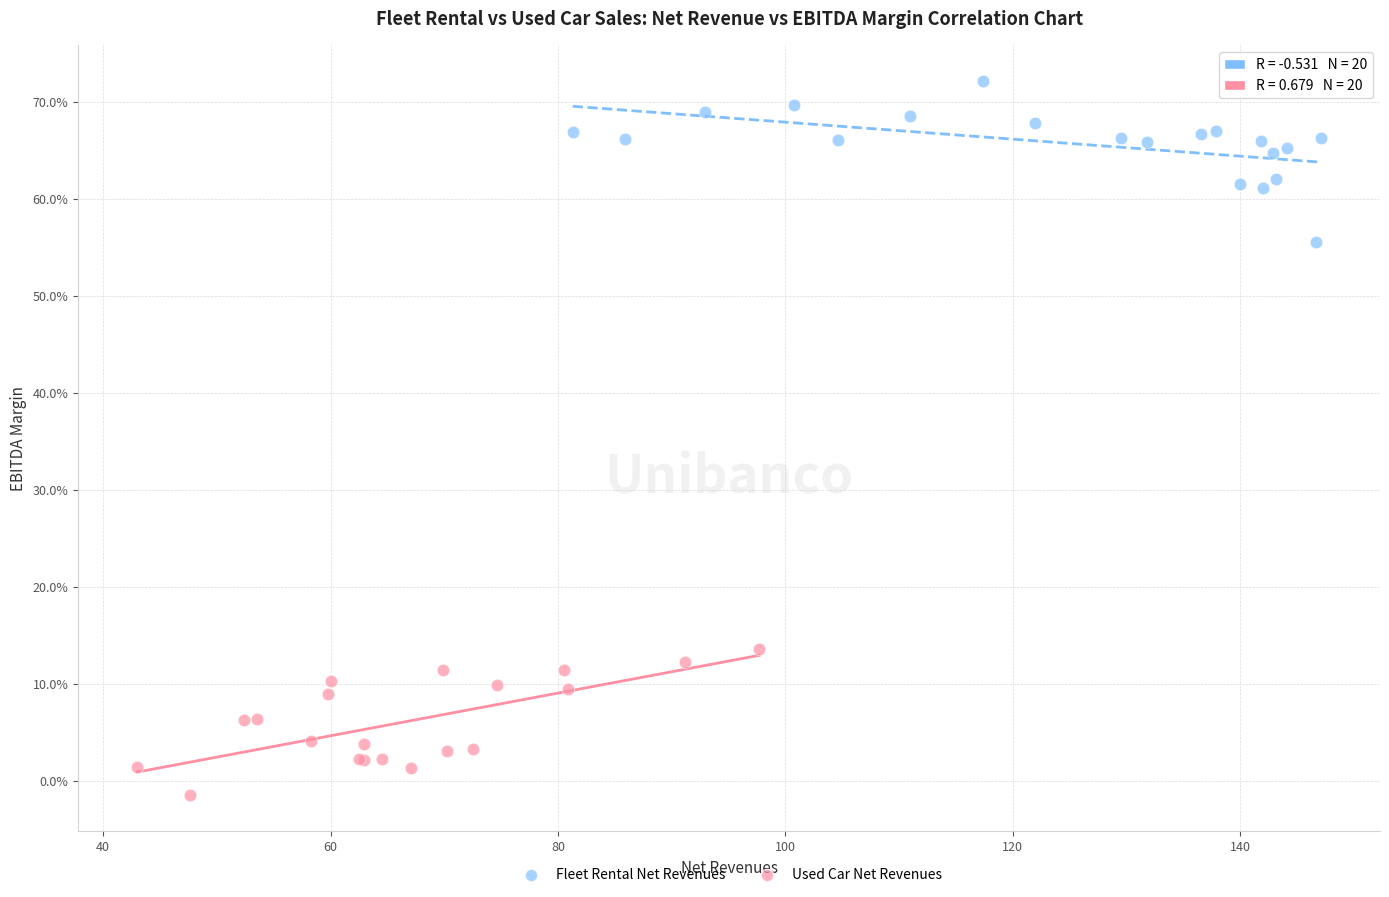

Which series contains the lowest Y value?

Used Car Net Revenues